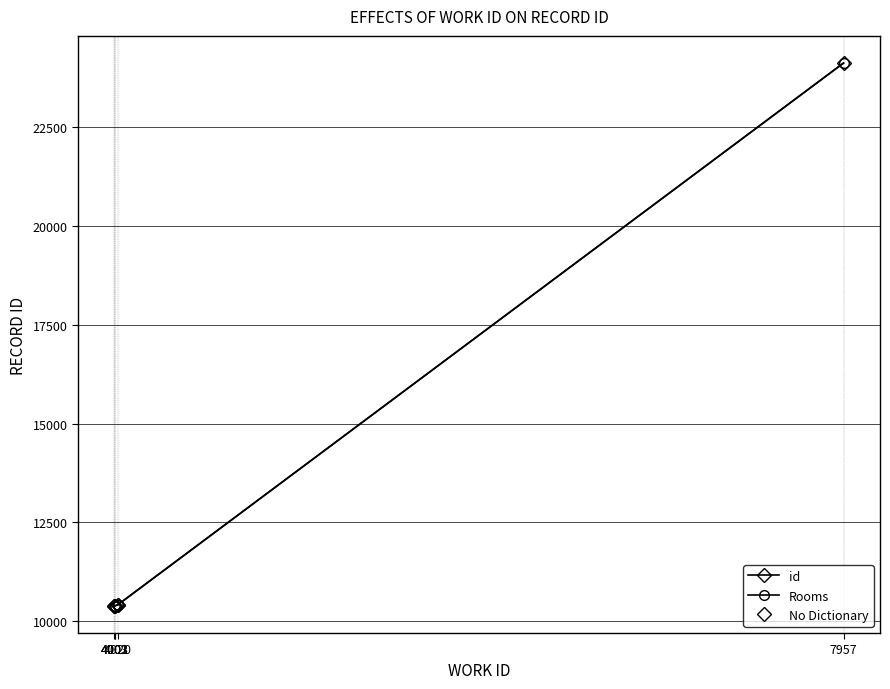

Is this an area chart (filled region under the line)?

No